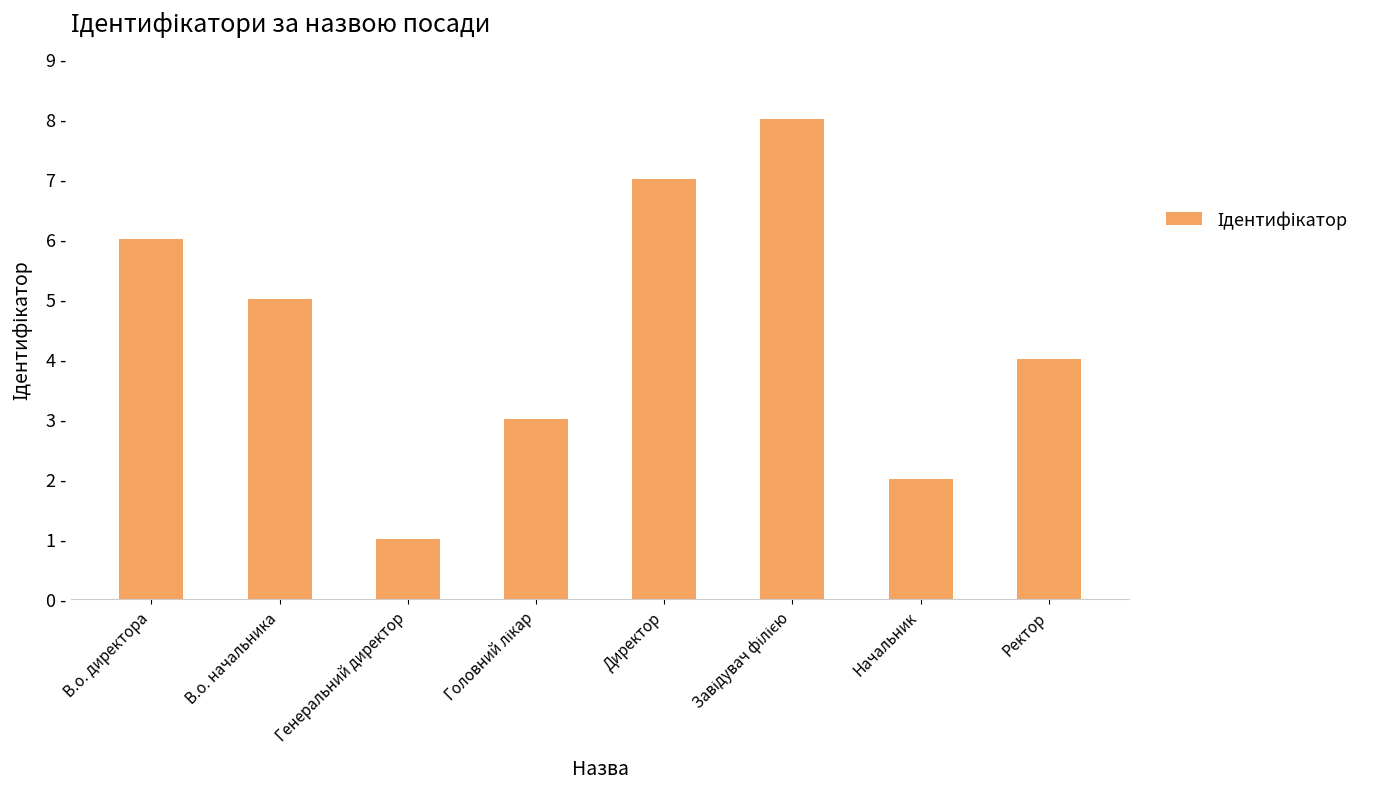

Which category has the highest value across all series?

Завідувач філією